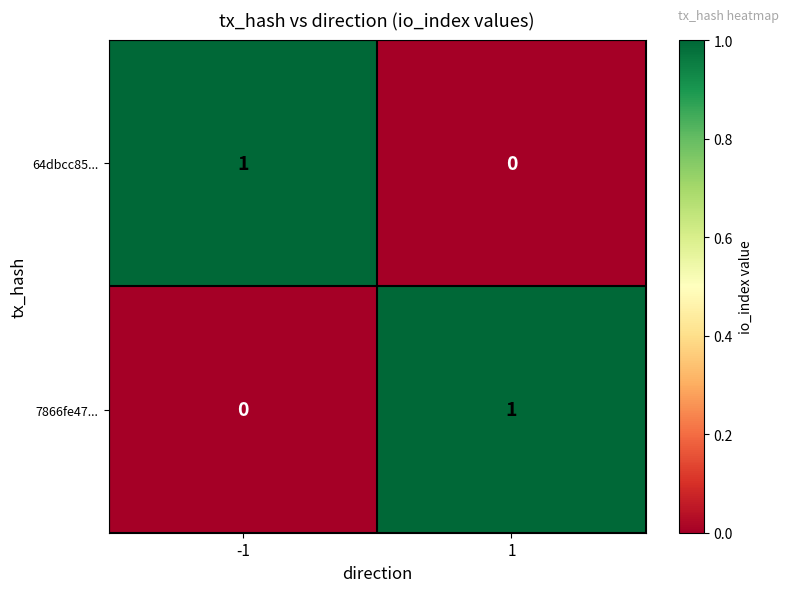

The value of 64dbcc85... at 1 is 0. True or false?

True